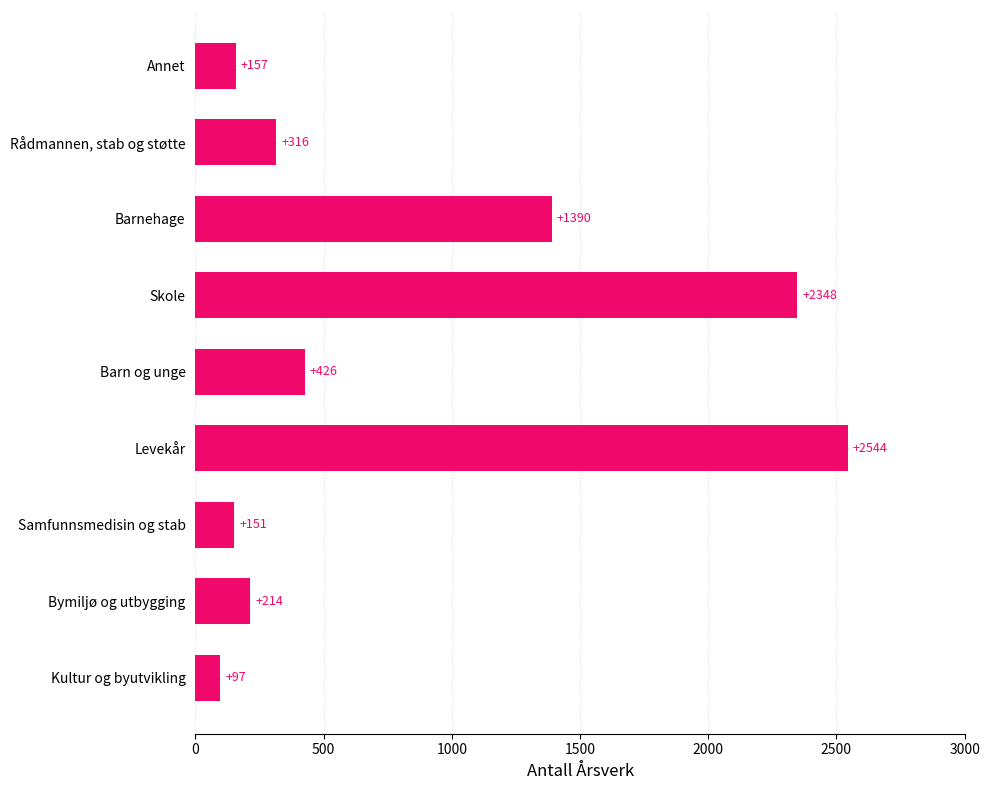

List the labels in order of value, largest first.

Levekår, Skole, Barnehage, Barn og unge, Rådmannen, stab og støtte, Bymiljø og utbygging, Annet, Samfunnsmedisin og stab, Kultur og byutvikling